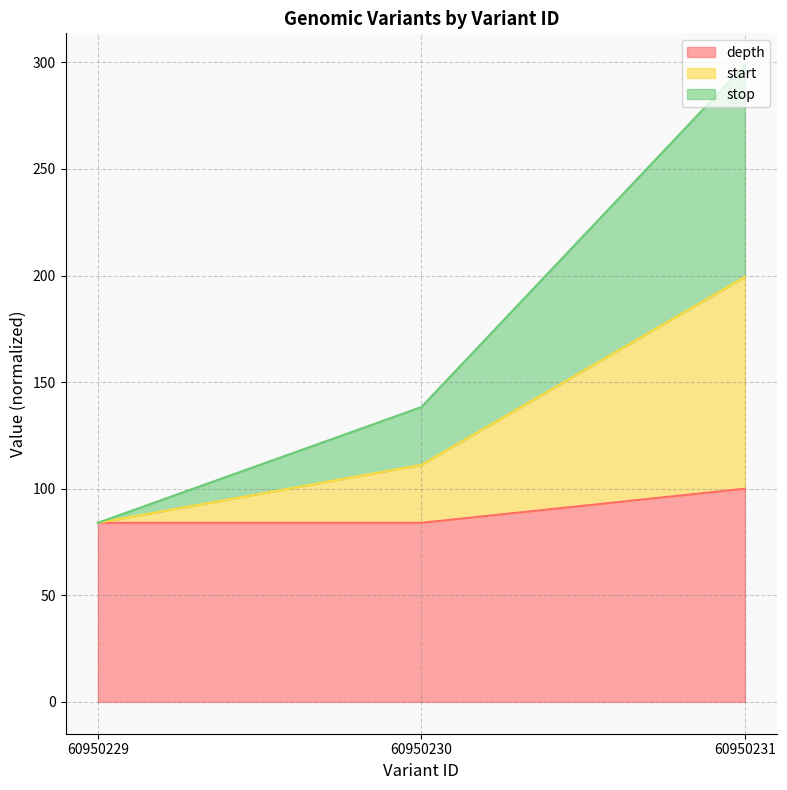

Which label corresponds to the smallest value in the chart?

60950229